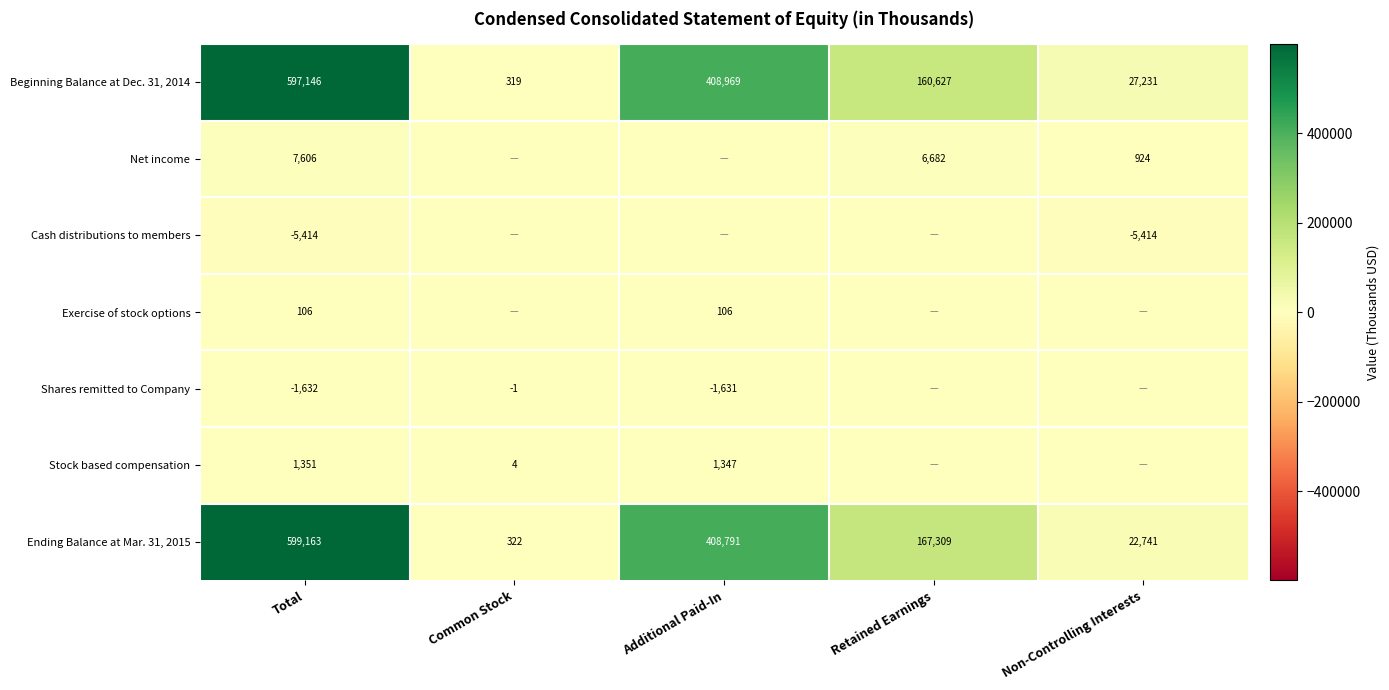

What is the difference between the Ending Balance at Mar. 31, 2015 values at Total and Common Stock?

598841